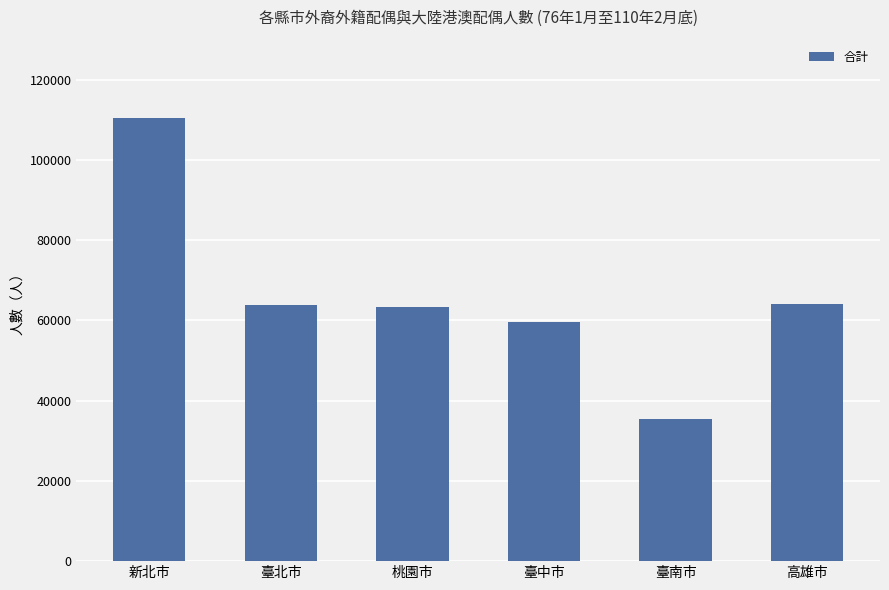

What is the smallest value displayed?

35328